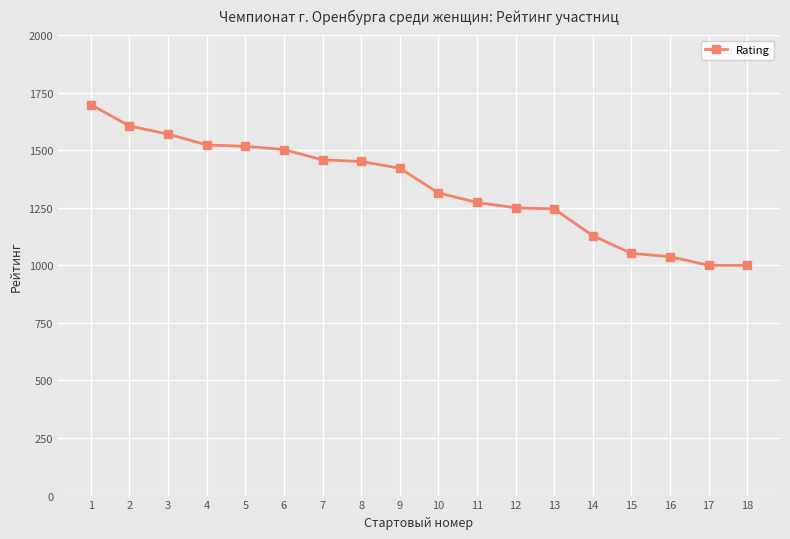

Which category has the highest value across all series?

1